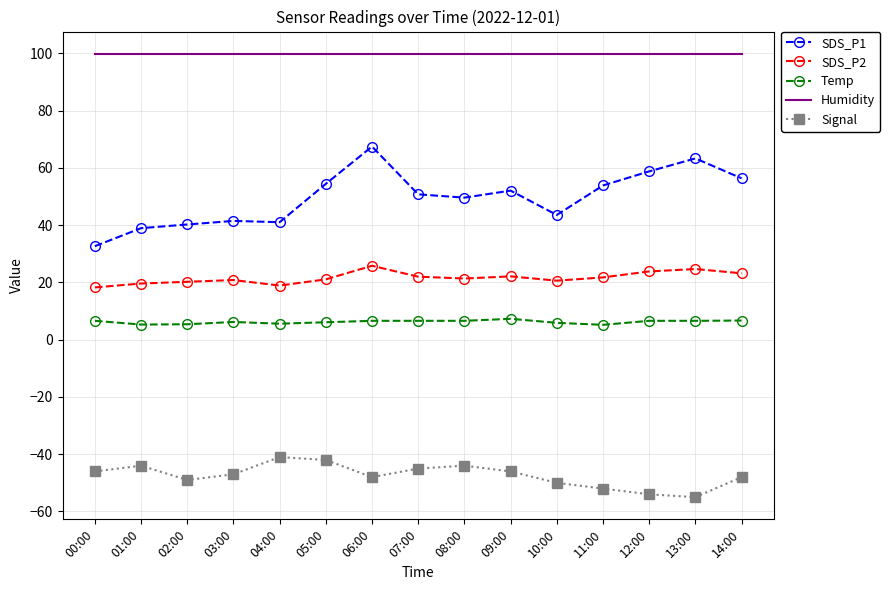

What position from the right is 01:00?

14